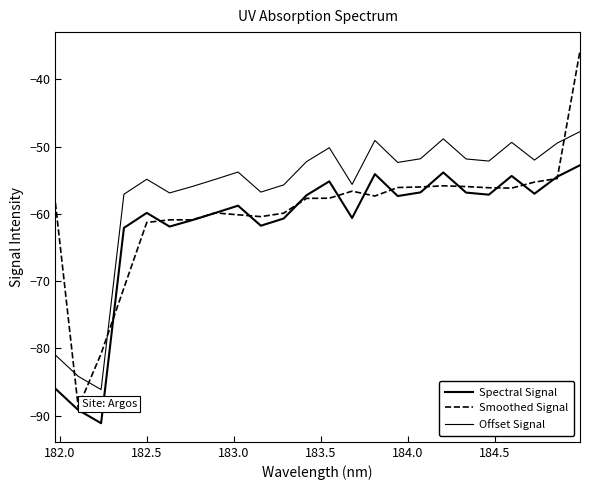

What is the sum of all Smoothed Signal values?

-1433.9